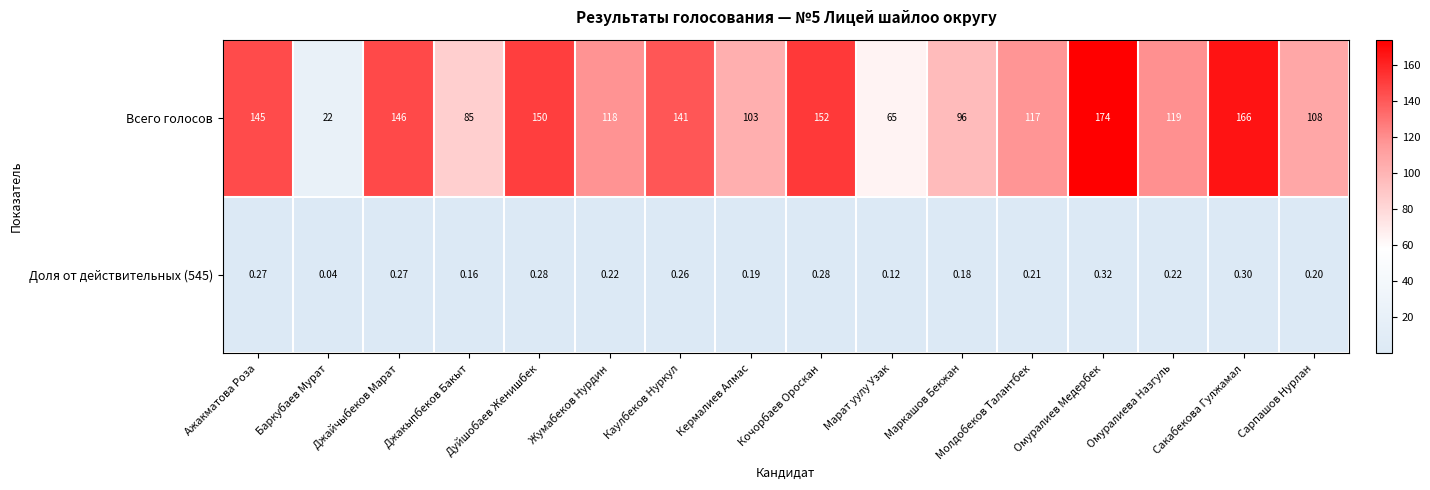

Rank the series by their average value, from highest to lowest.

Всего голосов, Доля от действительных (545)